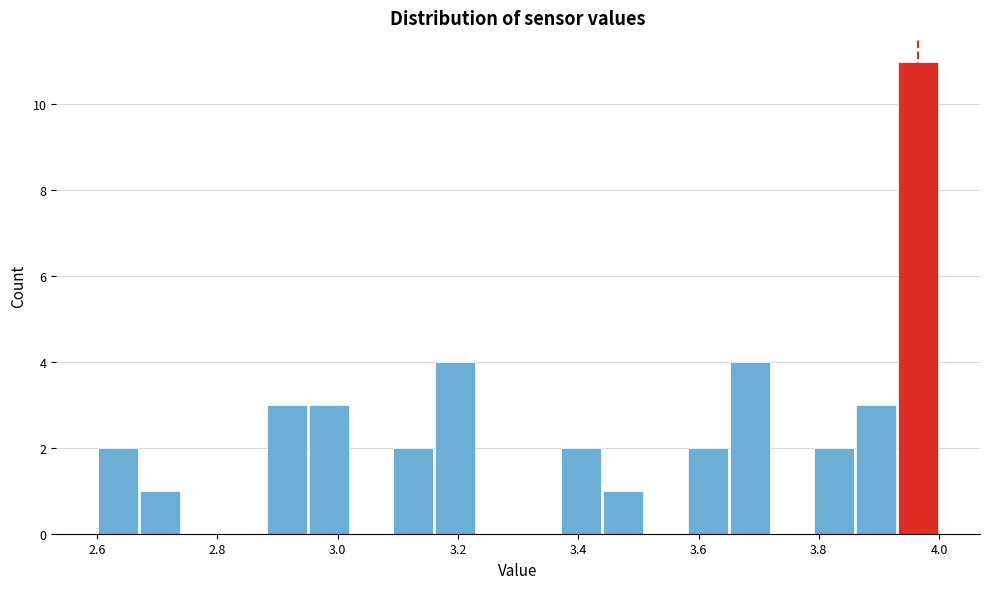

Around what value on the x-axis is the tallest bar? Give the approximate position of its centre, as read against the axis.

3.96